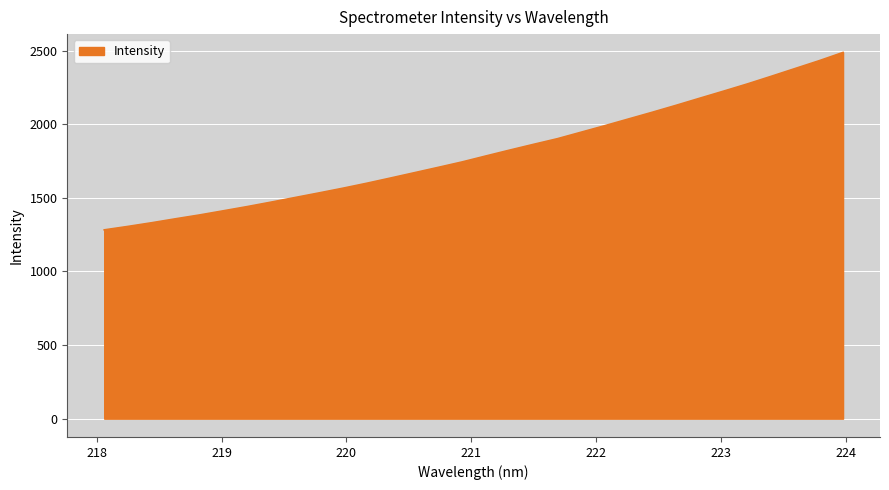

What is the minimum value shown in the chart?

1282.4